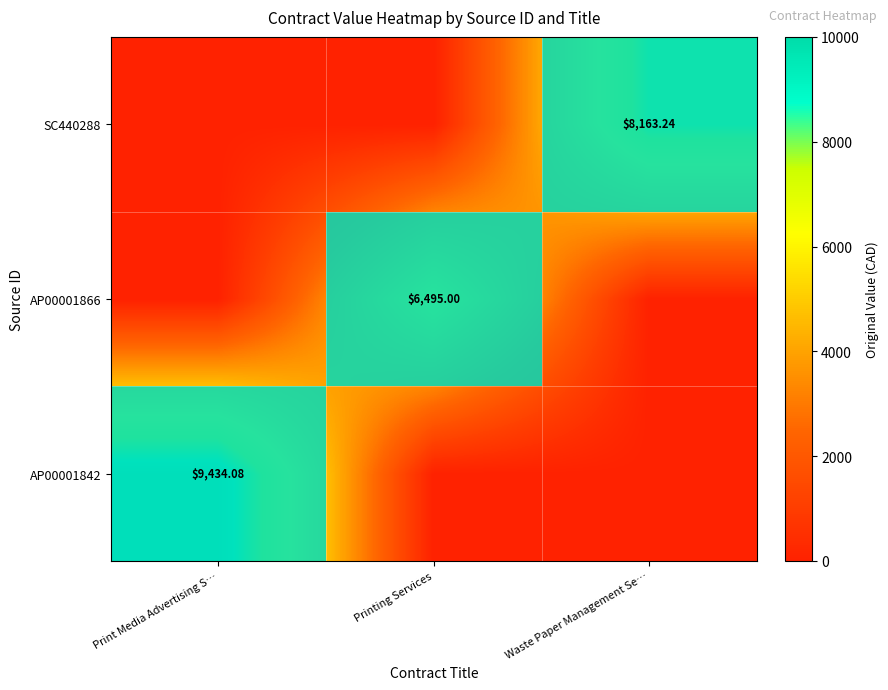

What is the difference between the highest and lowest values at Printing Services?

6495.0